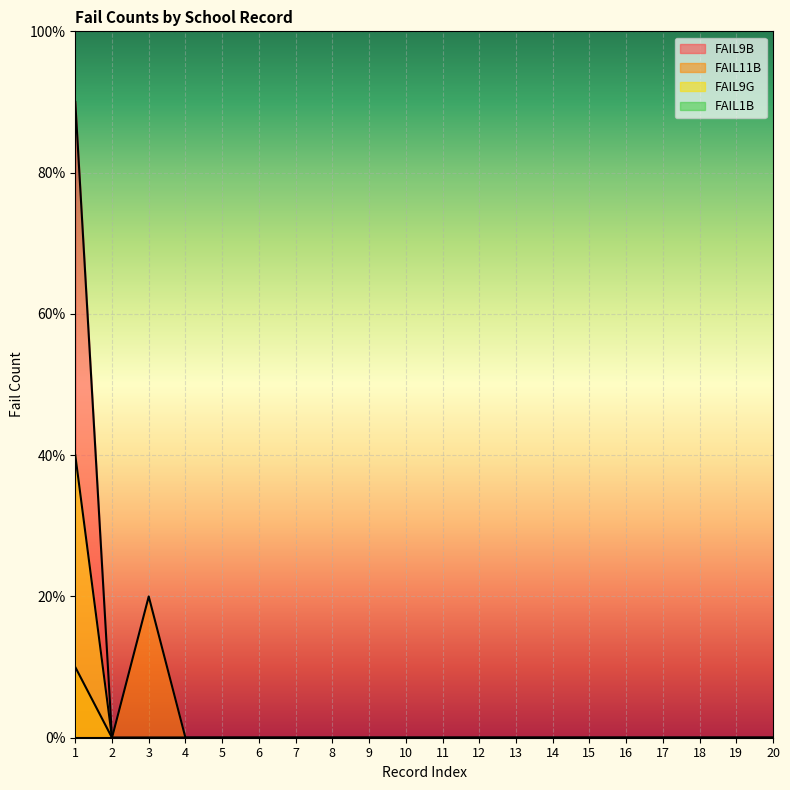

True or false: FAIL9B has more than 0 points higher than both neighbors.

False